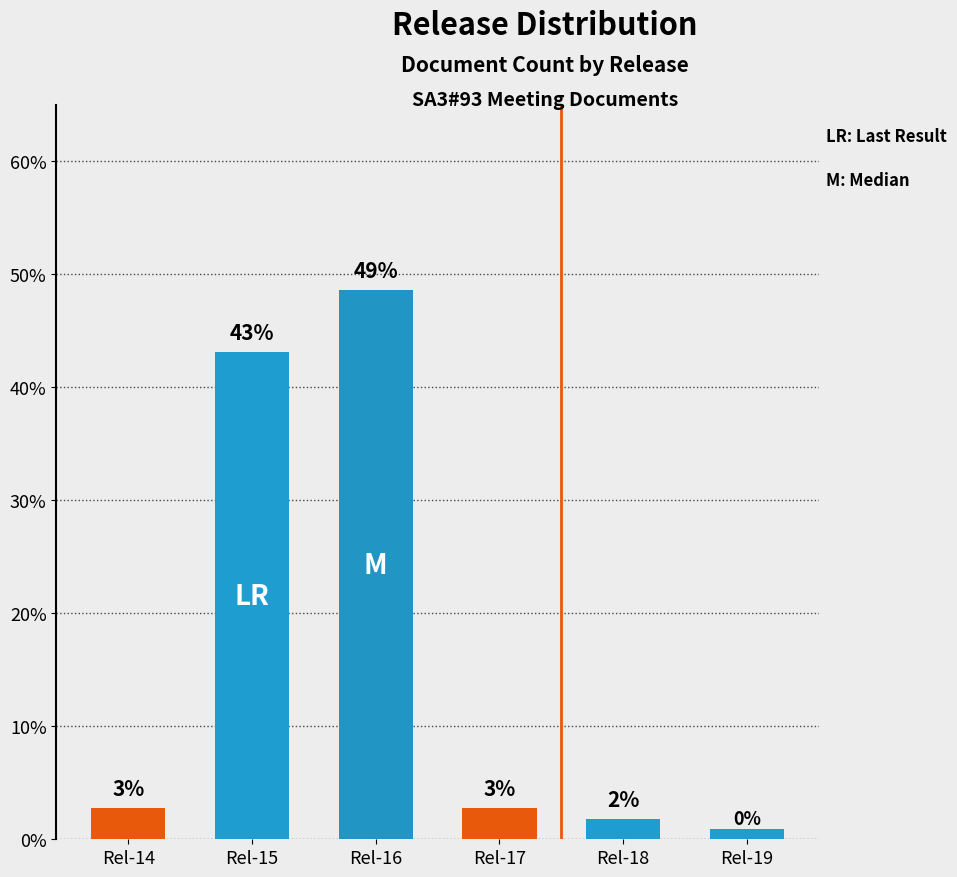

How many bars are there in total?

6